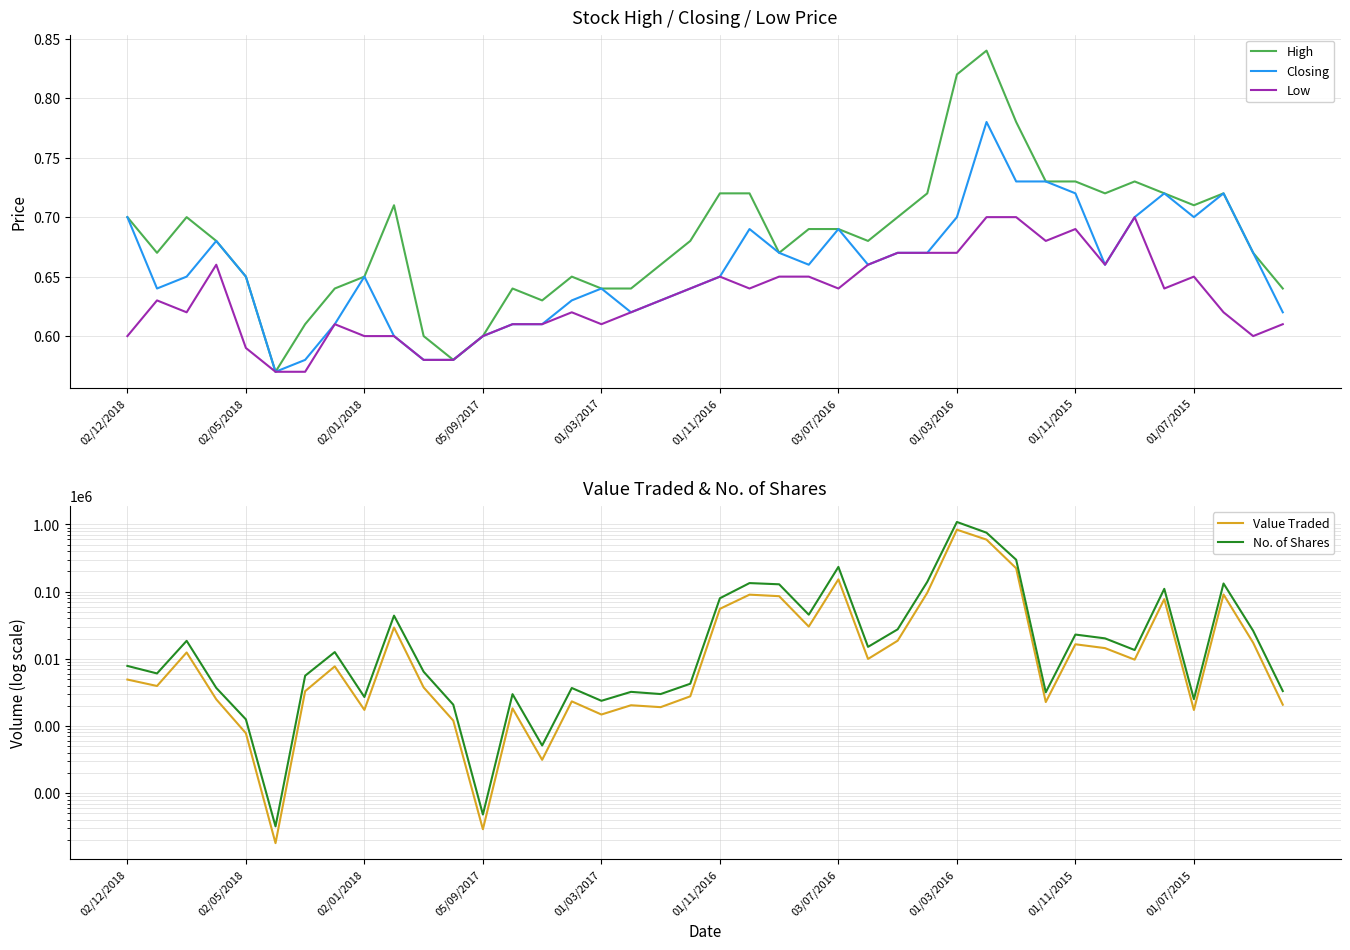

Read the Value Traded value at 01/07/2015.

1729.0